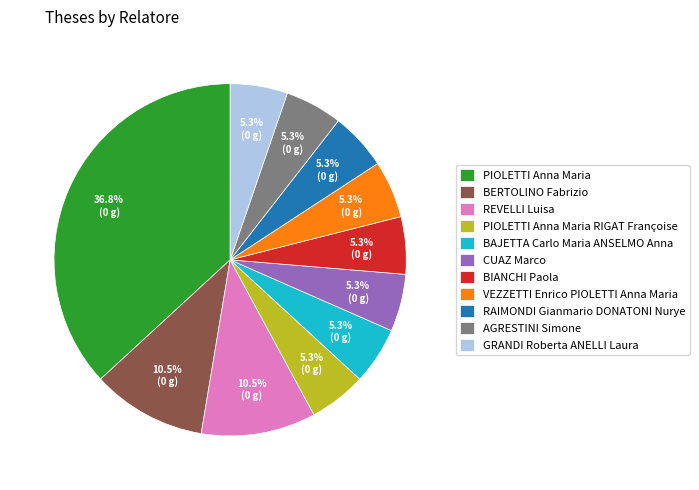

Between AGRESTINI Simone and REVELLI Luisa, which is larger?

REVELLI Luisa